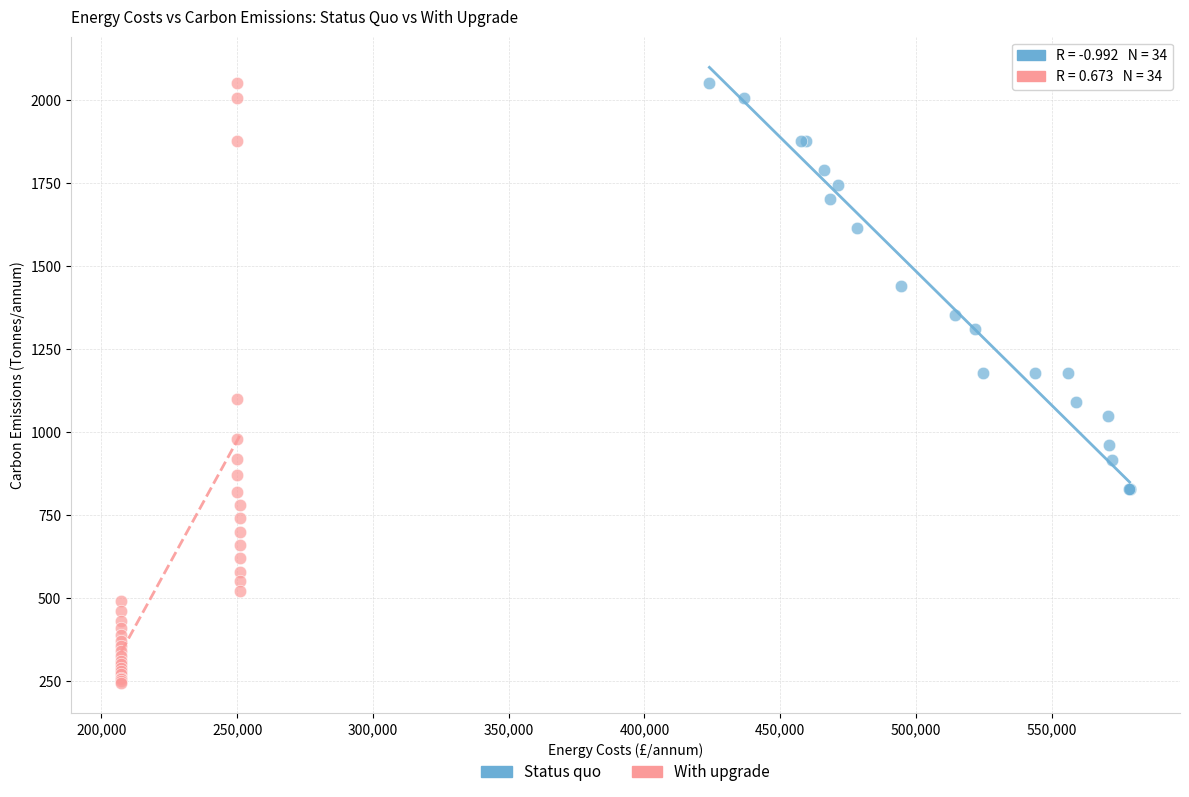

What are all the series names shown in the legend?

Status quo, With upgrade